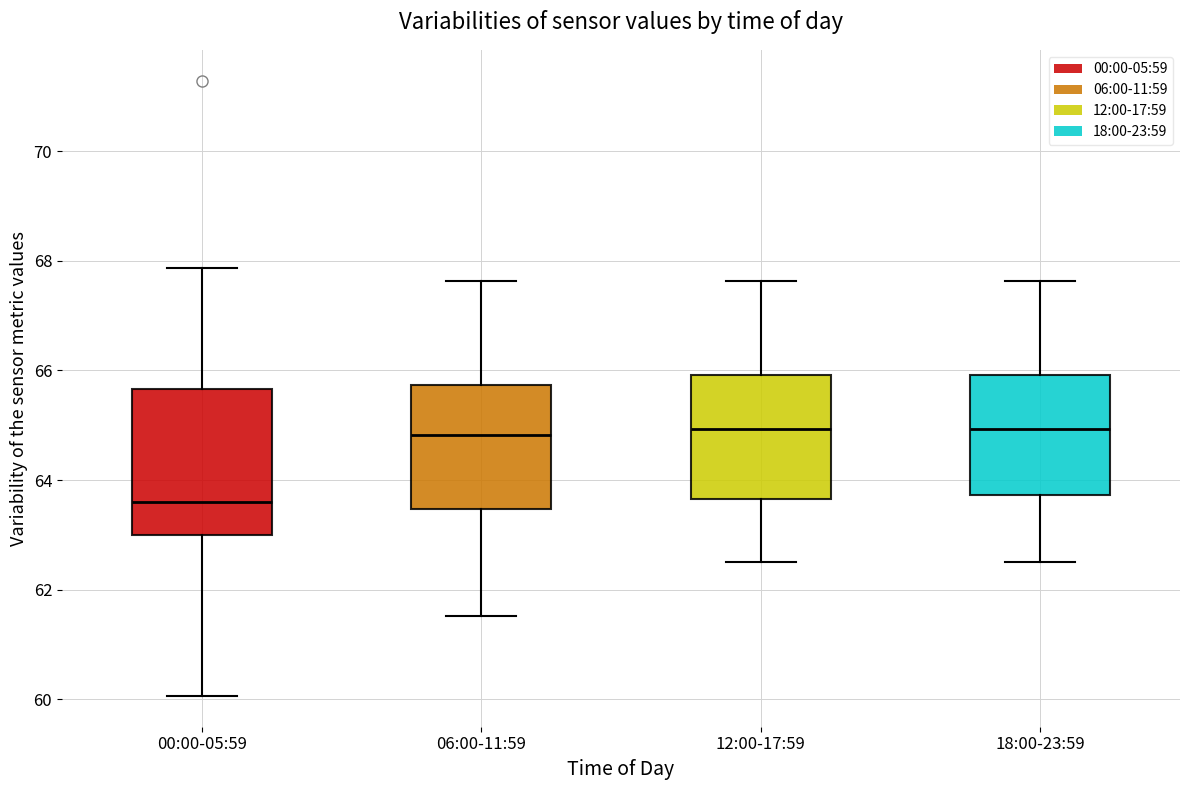

Reading left to right, read every box against the y-axis: the position of its median line, the range the box covers, and the ends of its whiskers. The values are not printed on the chart, so give them approximately, as read against the axis.

00:00-05:59: median 63.6, box 63.0 to 65.6, whiskers 60.0 to 67.8
06:00-11:59: median 64.8, box 63.4 to 65.8, whiskers 61.6 to 67.6
12:00-17:59: median 65.0, box 63.6 to 66.0, whiskers 62.6 to 67.6
18:00-23:59: median 65.0, box 63.8 to 66.0, whiskers 62.6 to 67.6